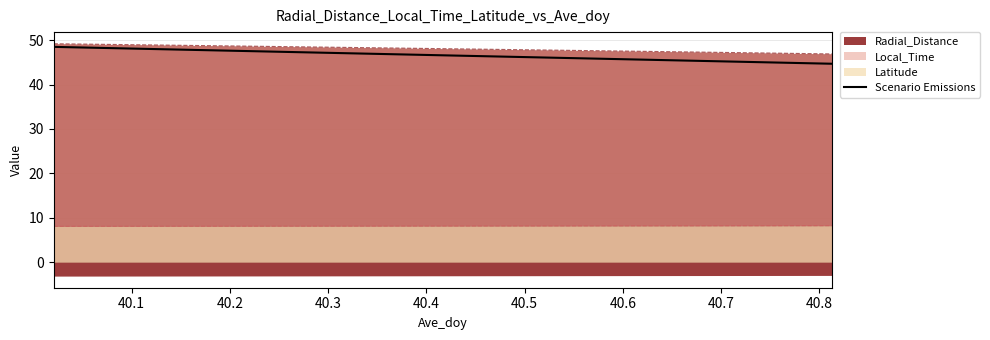

What is the highest value of the Scenario Emissions series?

48.5